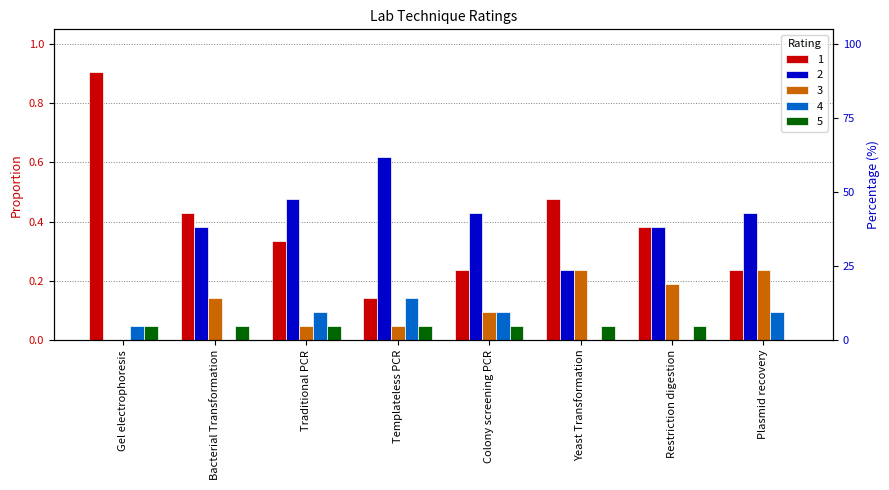

Reading right to left, list all the values displayed in this chart.

1: 0.2	0.4	0.5	0.2	0.1	0.3	0.4	0.9
2: 0.4	0.4	0.2	0.4	0.6	0.5	0.4	0.0
3: 0.2	0.2	0.2	0.1	0.0	0.0	0.1	0.0
4: 0.1	0.0	0.0	0.1	0.1	0.1	0.0	0.0
5: 0.0	0.0	0.0	0.0	0.0	0.0	0.0	0.0